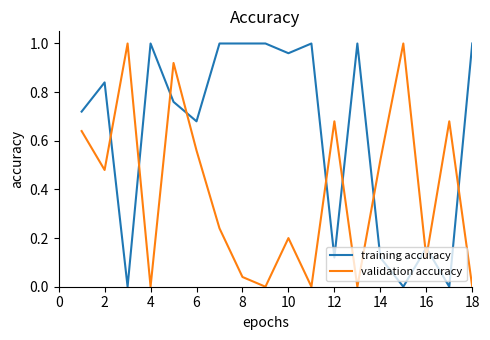

How many times do validation accuracy and training accuracy cross each other?

10